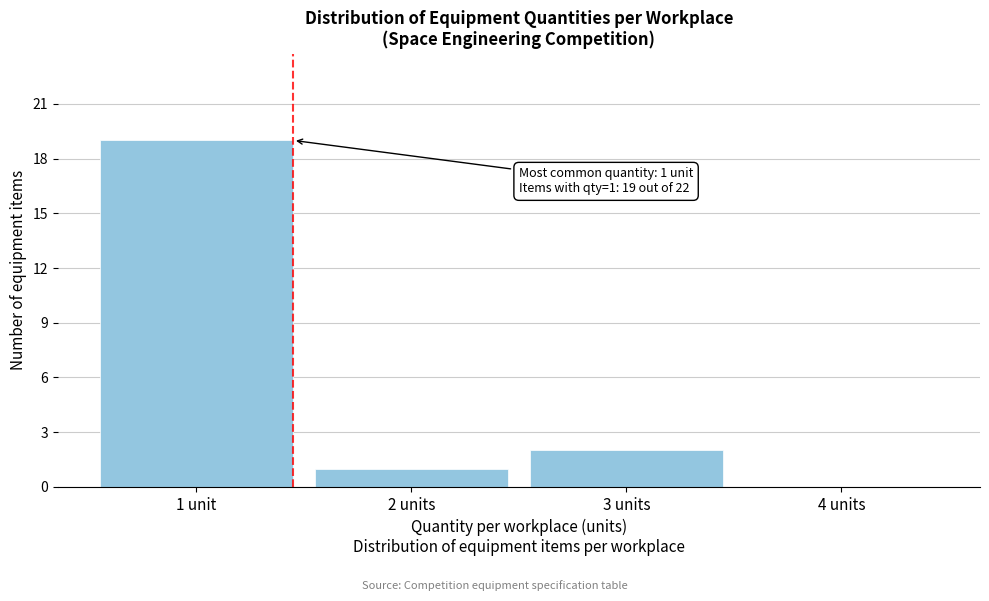

Reading left to right, extract all data points from this chart.

1 unit=19	2 units=1	3 units=2	4 units=0